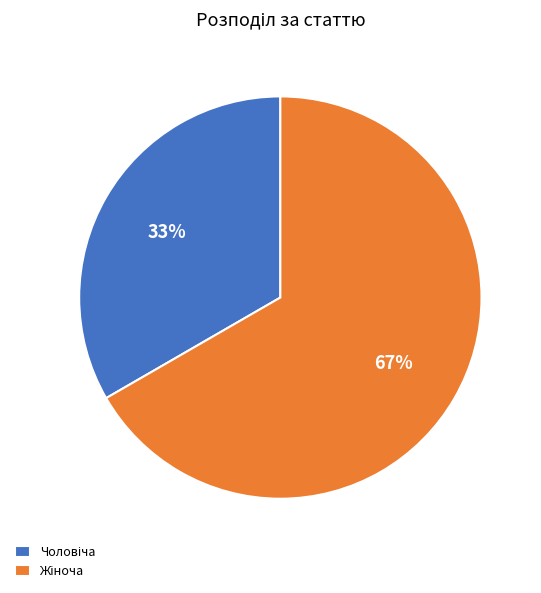

To the nearest percent, what is the average slice percentage?

50%